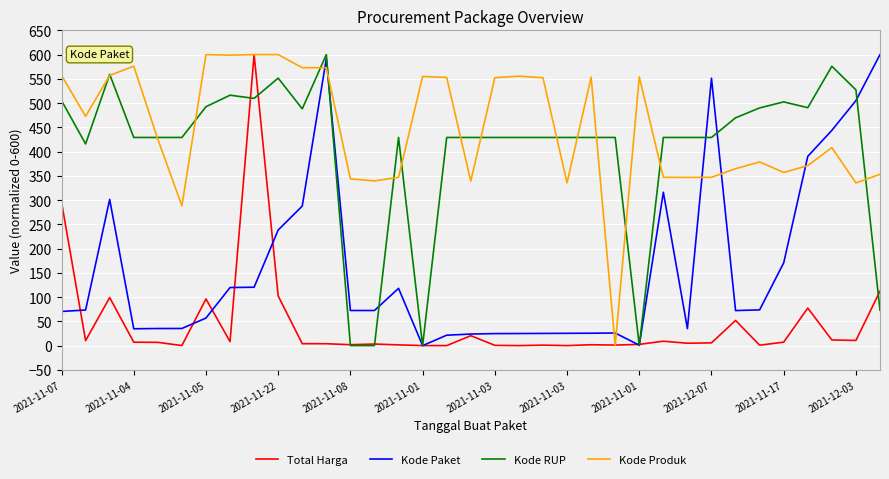

What is the greatest value displayed?

600.0